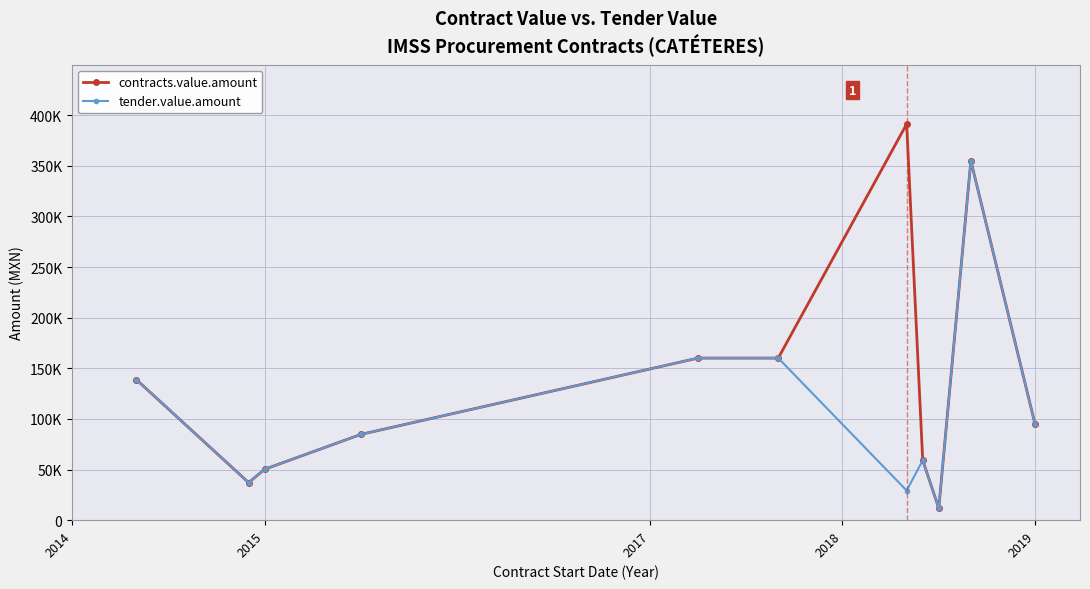

Is this an area chart (filled region under the line)?

No